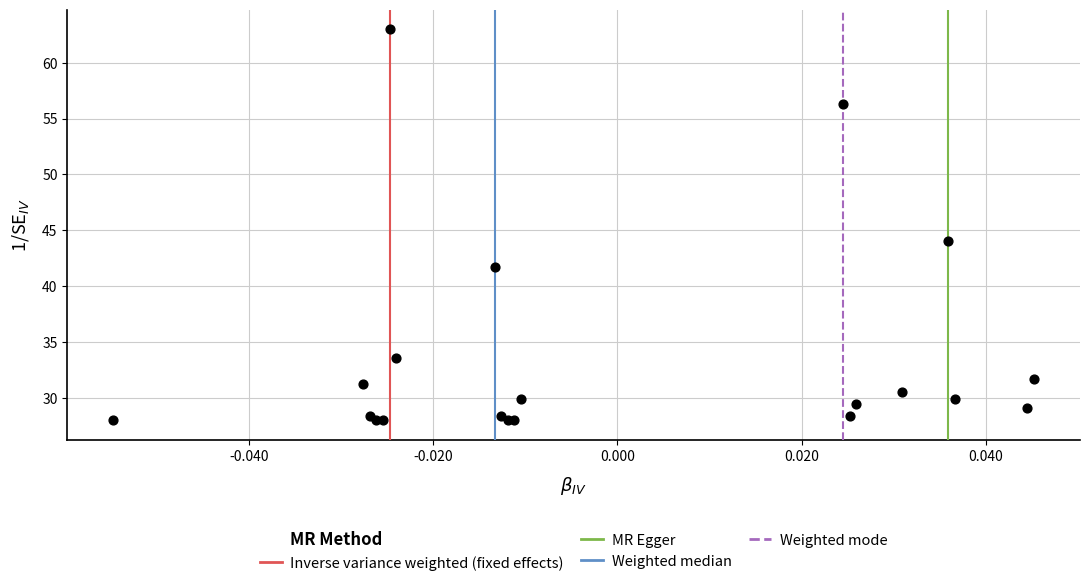

What Y value in the scatter plot is closest to 45?

44.1